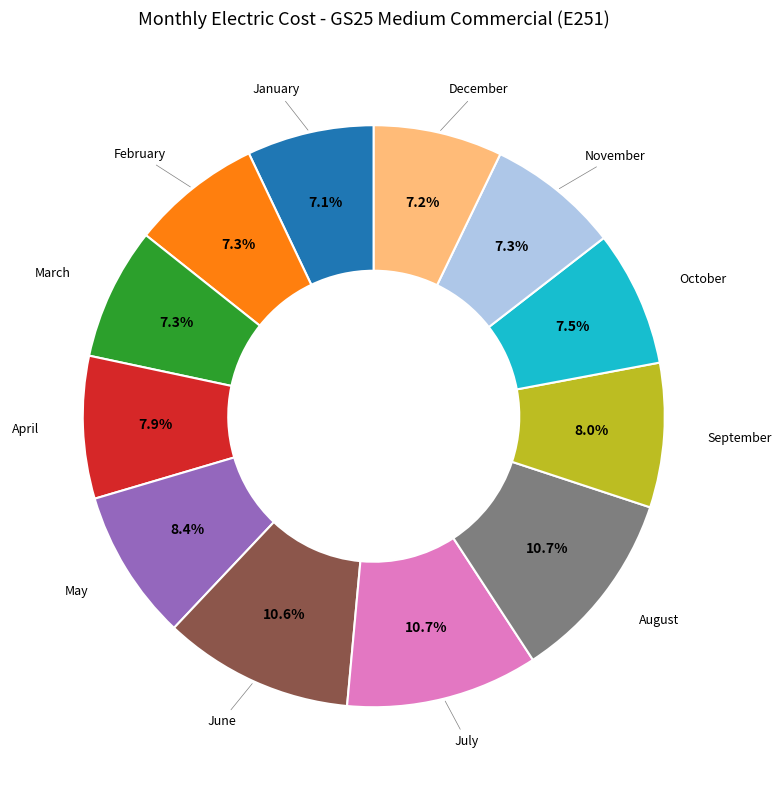

Is there any slice that represents more than half of the pie?

No